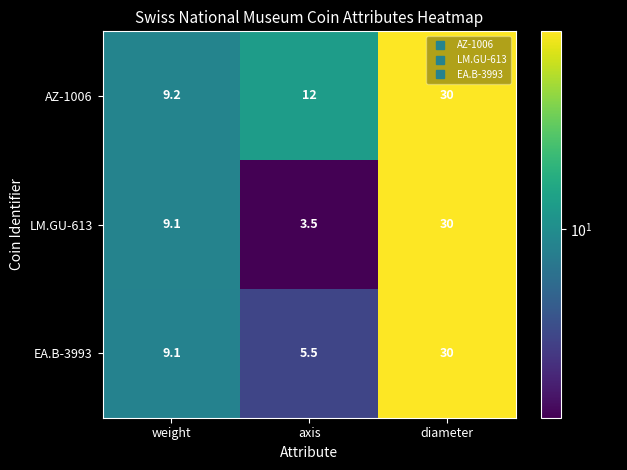

At how many categories does at least one series exceed 8?

3